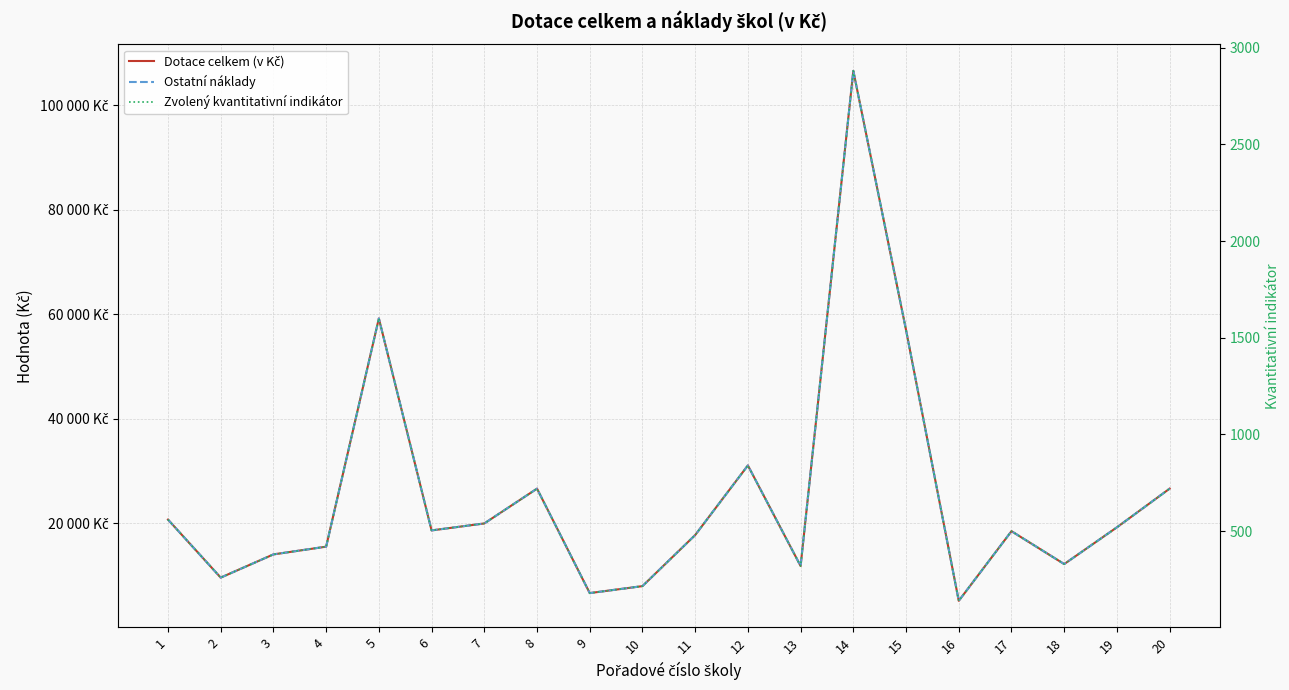

At how many categories does at least one series exceed 5614?

19